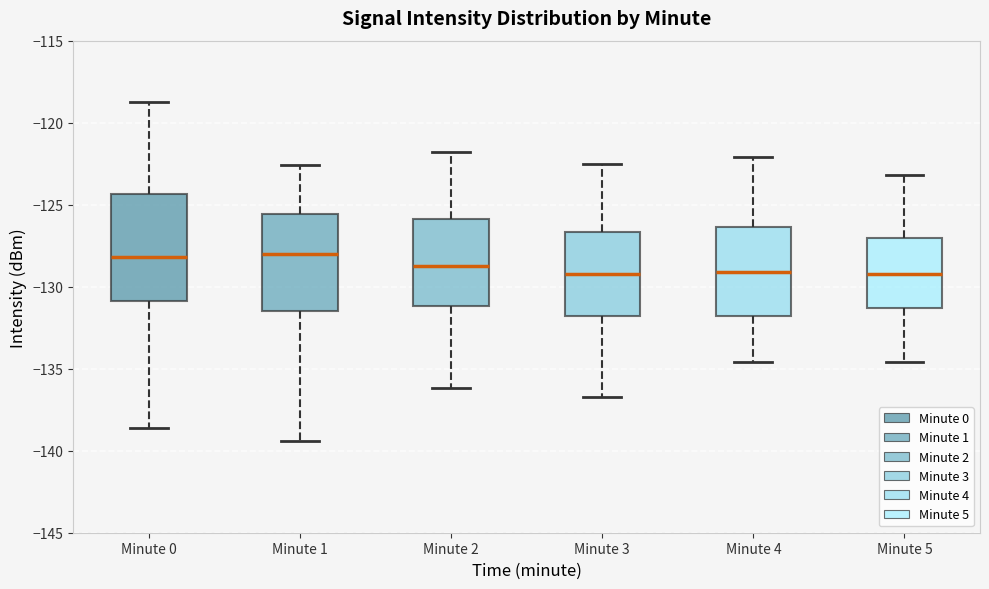

Which box is the tallest, from its lower edge to its upper edge?

Minute 0